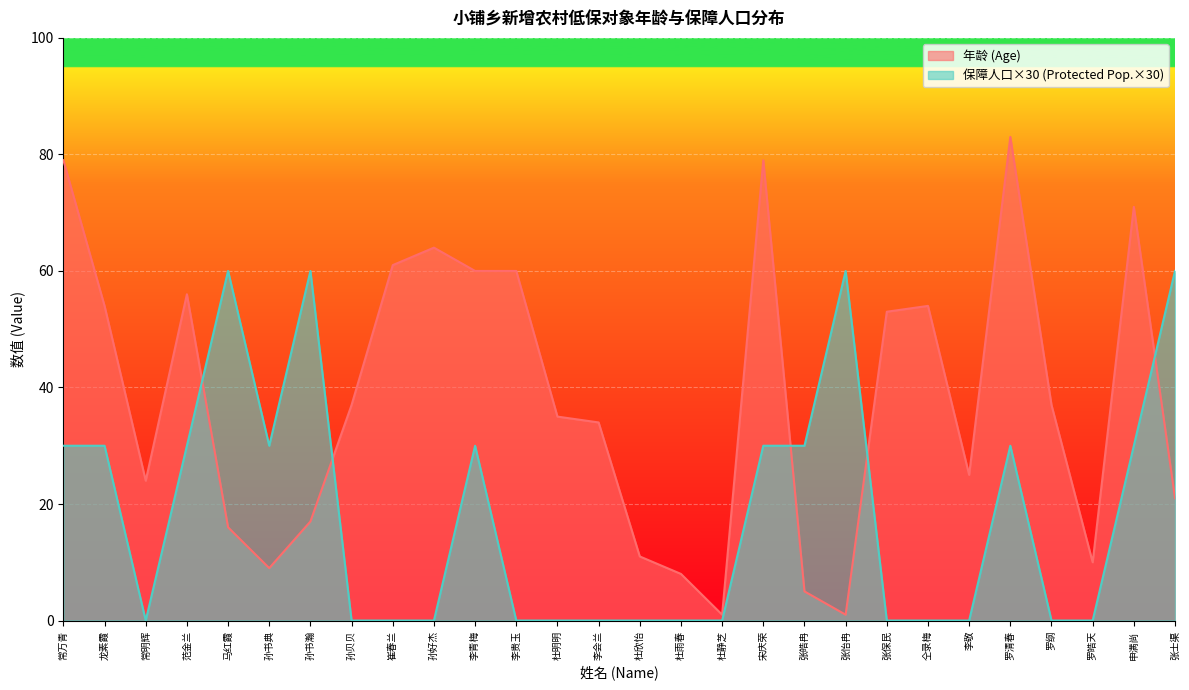

What is the difference between the maximum and minimum values in the 年龄 (Age) series?

82